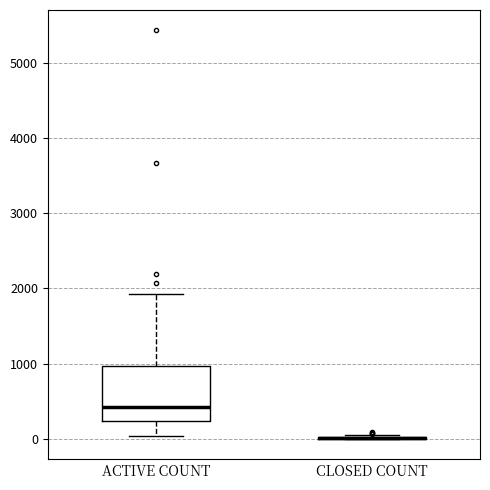

Which box is the tallest, from its lower edge to its upper edge?

ACTIVE COUNT